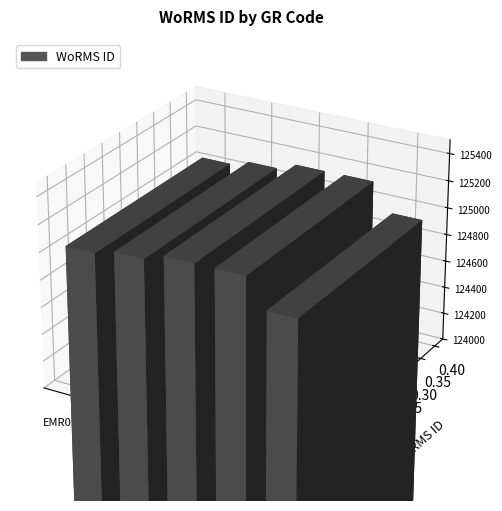

Which has a higher value, EMR094 or EMR092?

EMR092